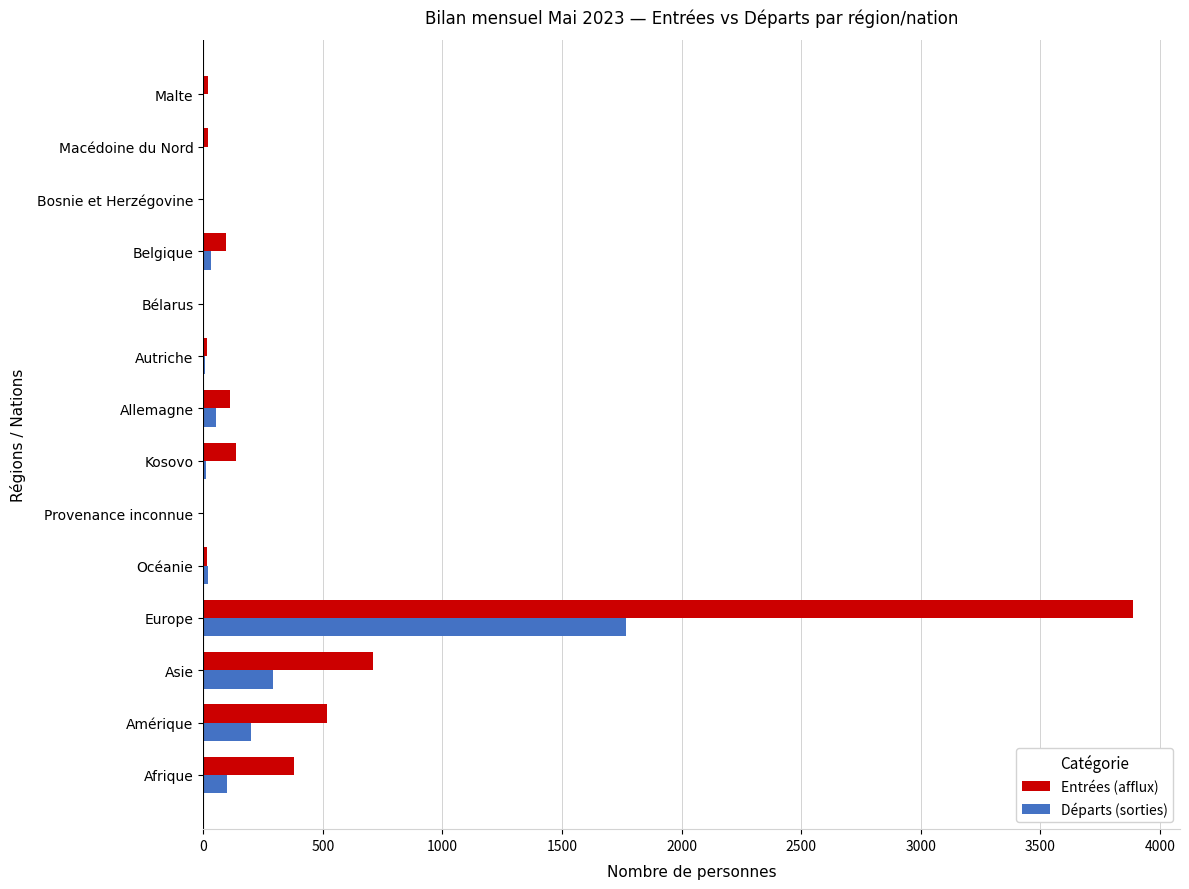

What is the sum of the Entrées (afflux) values at Afrique and Amérique?

895